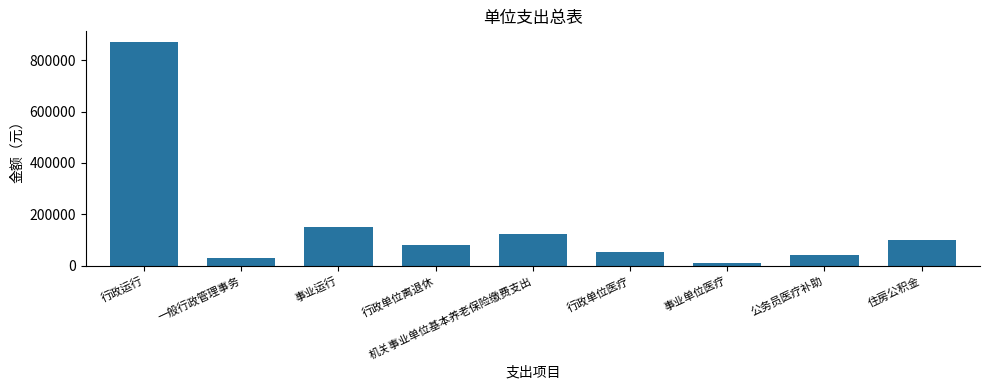

Reading left to right, extract all data points from this chart.

869193.8	30000.0	150226.6	80335.0	123244.8	54357.4	10027.3	40646.4	100380.0